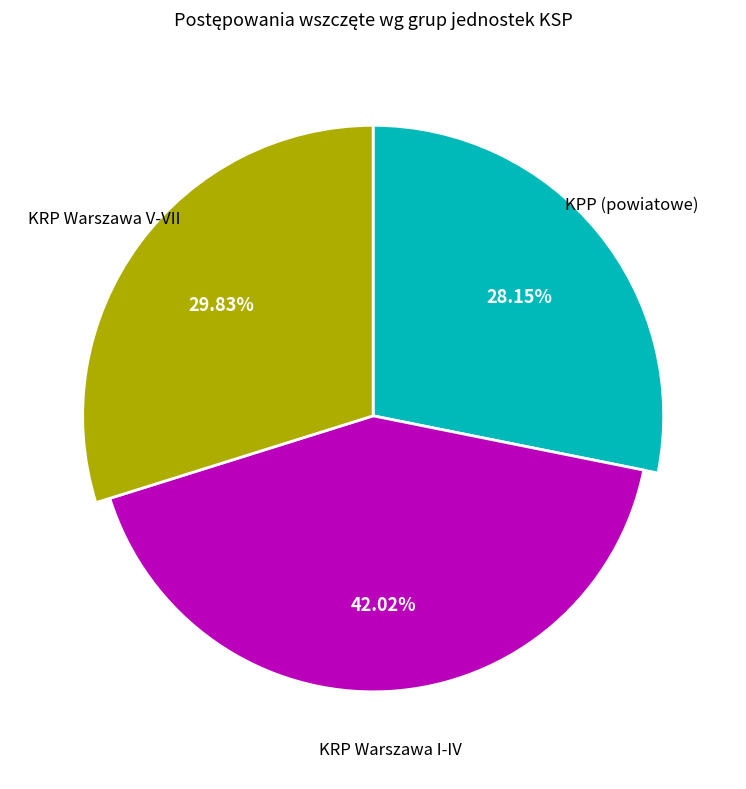

Is there a majority slice in this chart?

No